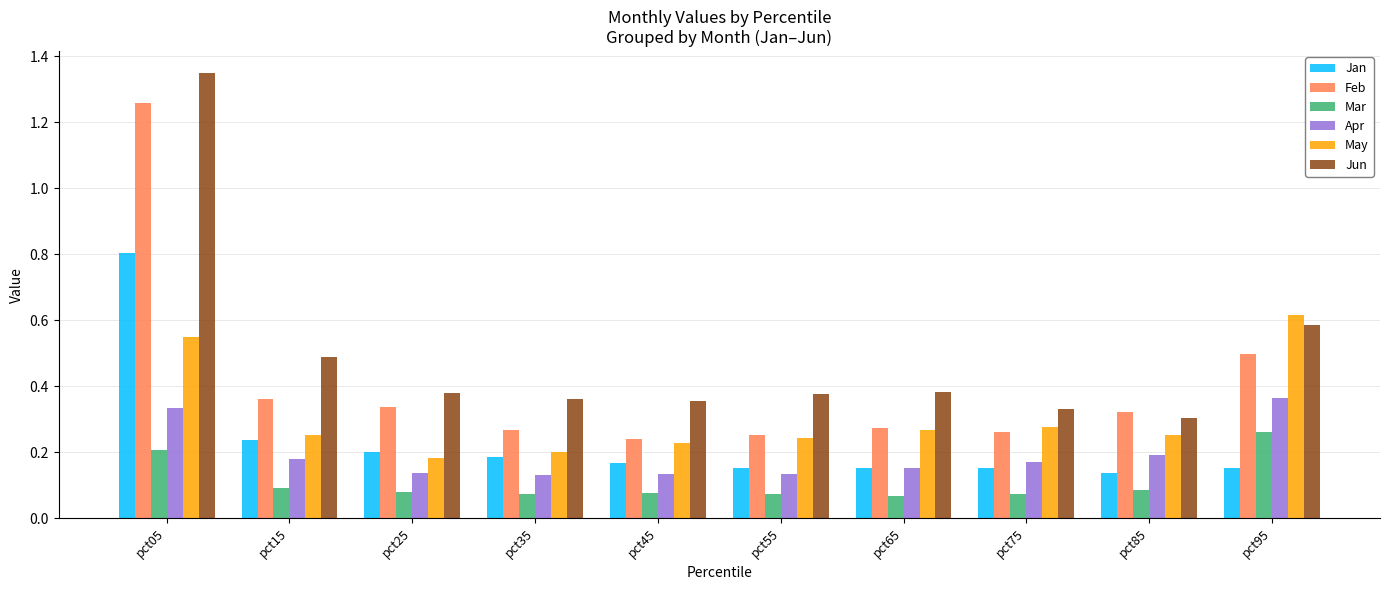

Which series has the widest spread of values?

Jun